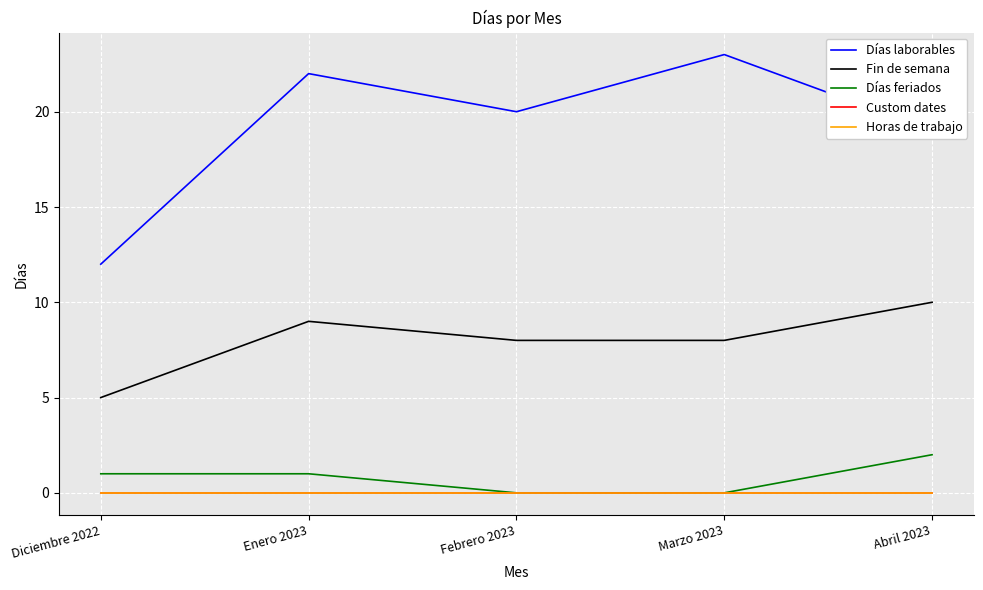

True or false: Días feriados and Días laborables cross at least once.

False